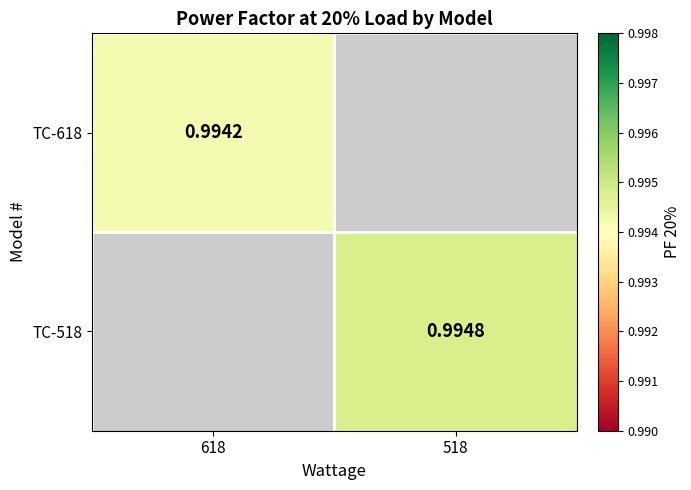

What is the maximum value shown in the chart?

1.0